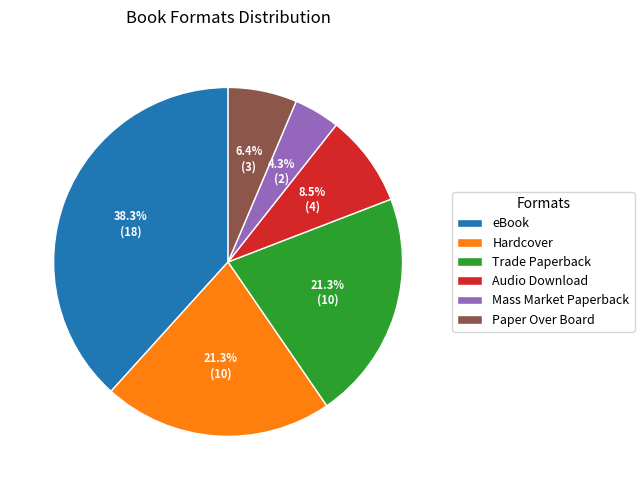

How many slices are in this pie chart?

6